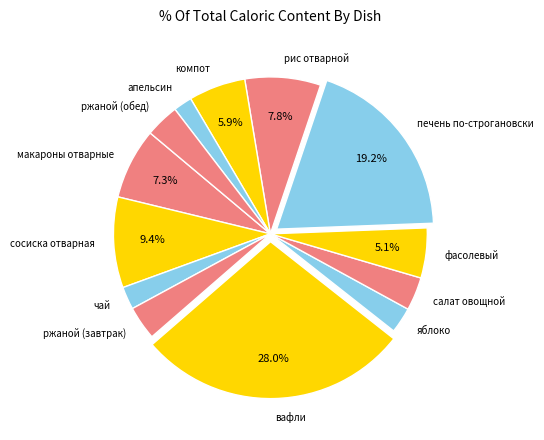

Count the number of slices in the pie.

13